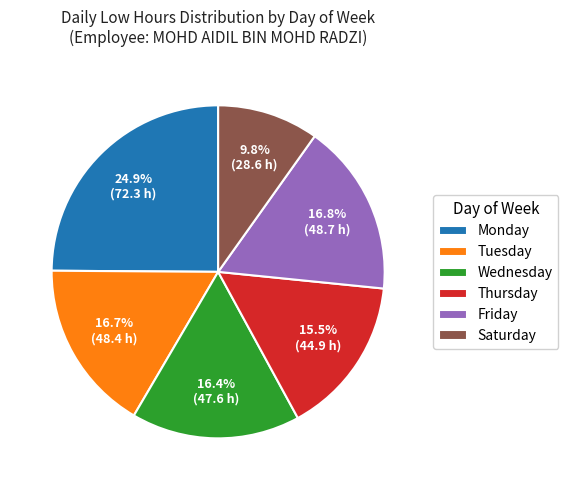

Which slice is the largest?

Monday